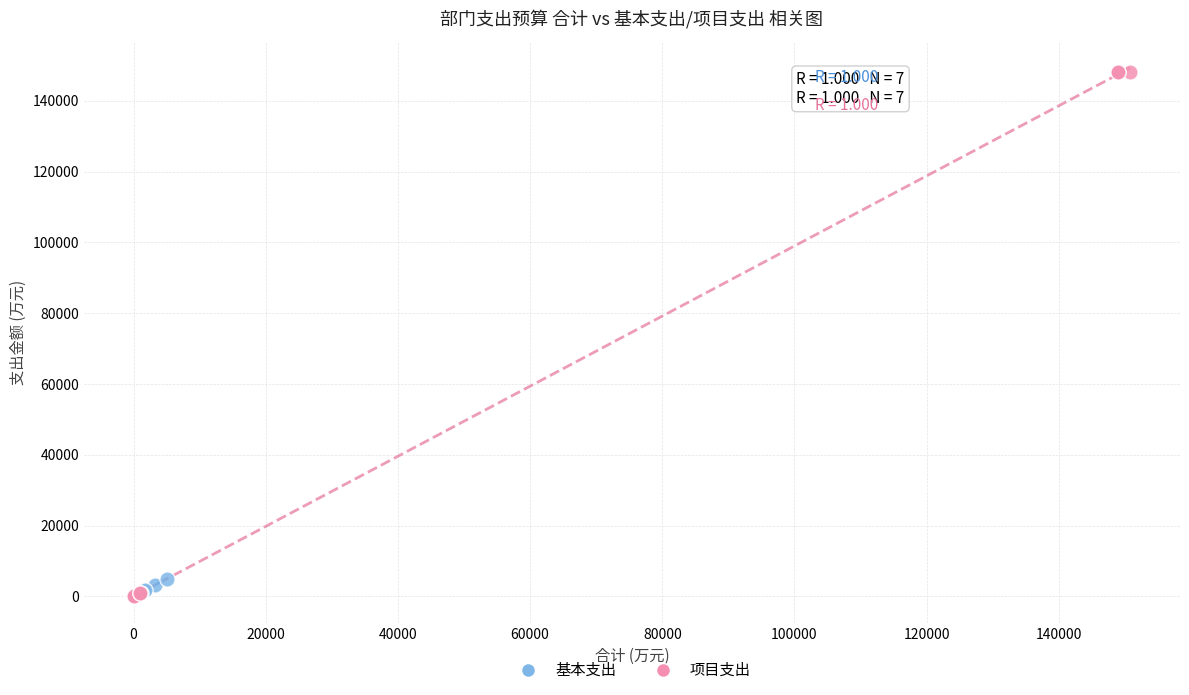

Which series contains the highest Y value?

项目支出